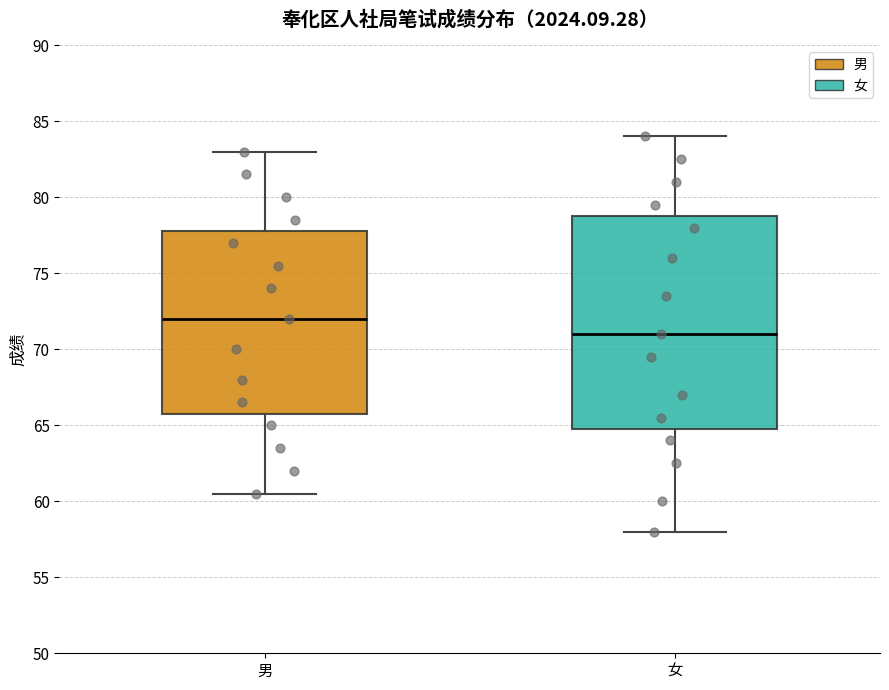

Reading left to right, read every box against the y-axis: the position of its median line, the range the box covers, and the ends of its whiskers. The values are not printed on the chart, so give them approximately, as read against the axis.

男: median 72.0, box 66.0 to 78.0, whiskers 60.5 to 83.0
女: median 71.0, box 65.0 to 79.0, whiskers 58.0 to 84.0